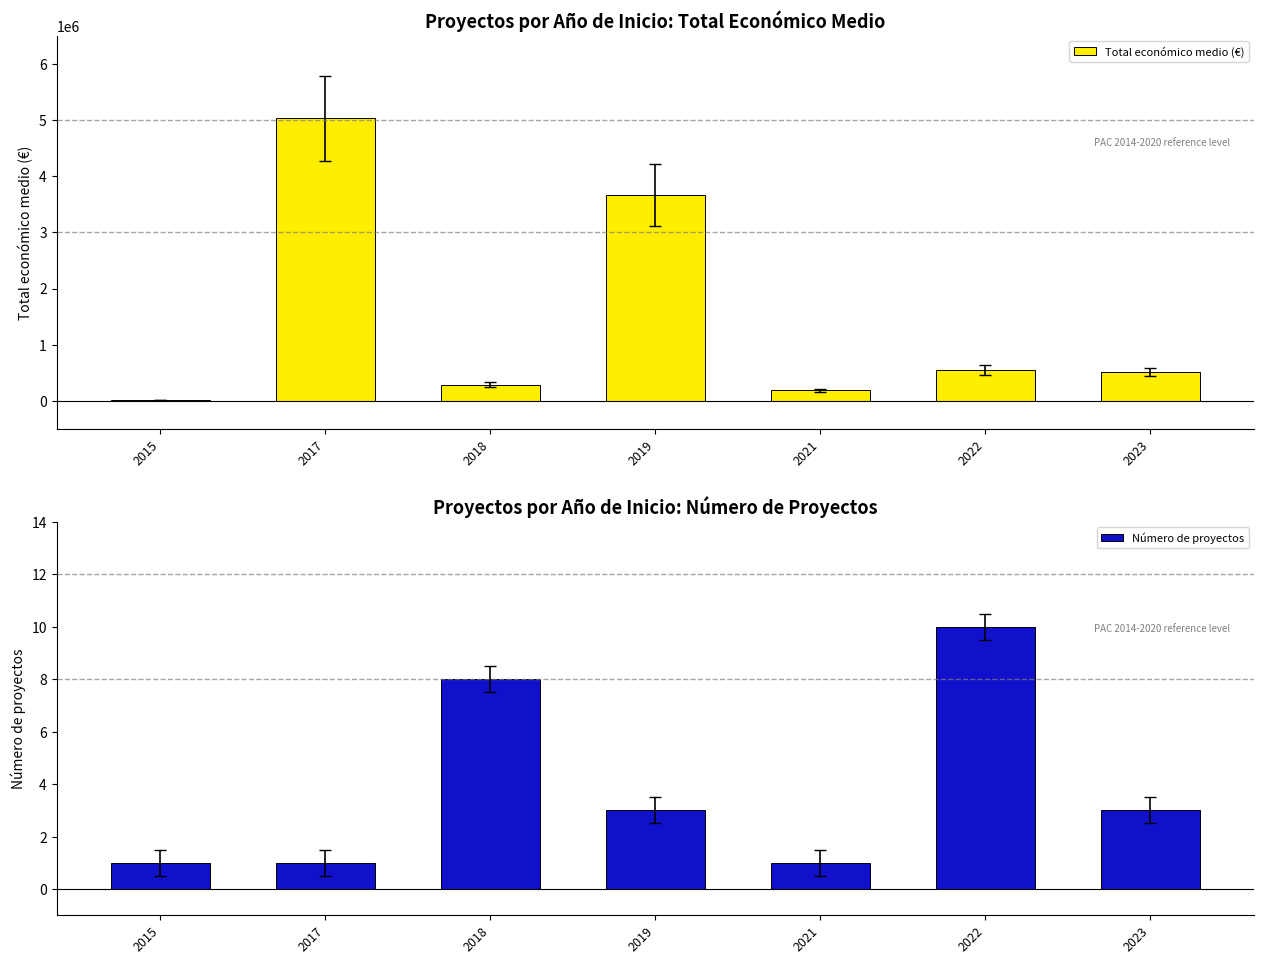

List the series in order of their peak value, highest first.

Total económico medio (€), Número de proyectos